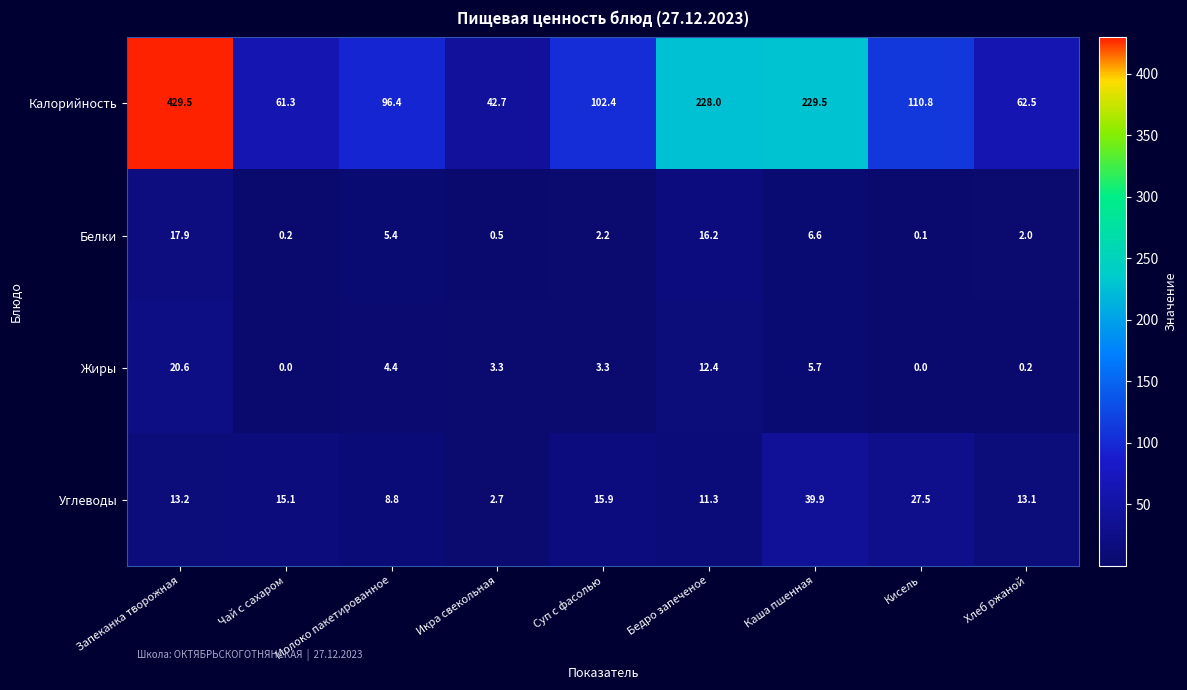

Which series has the widest spread of values?

Калорийность